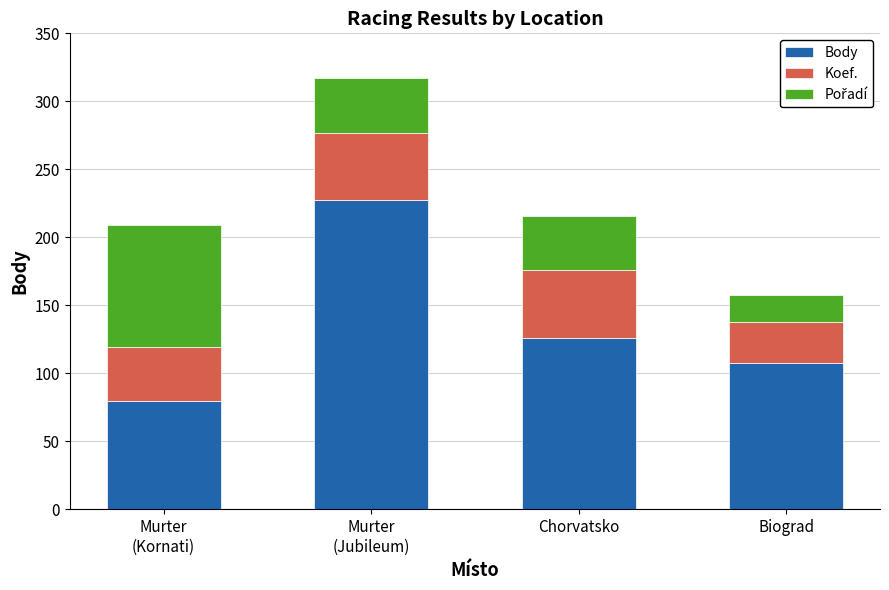

Are the bars grouped side by side (vs. stacked)?

No